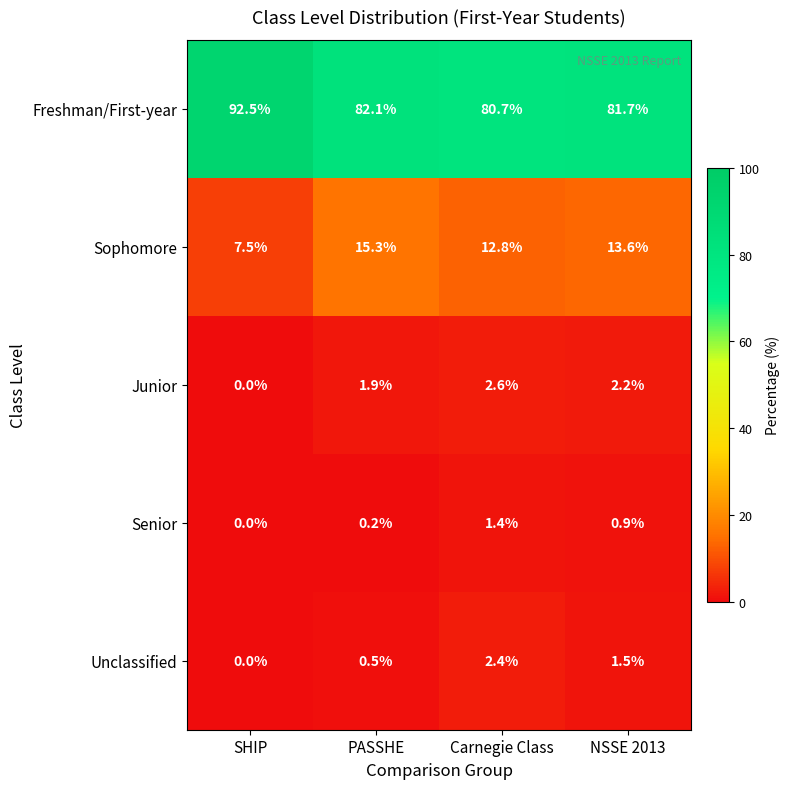

Is it true that Sophomore equals 12.8 at Carnegie Class?

True